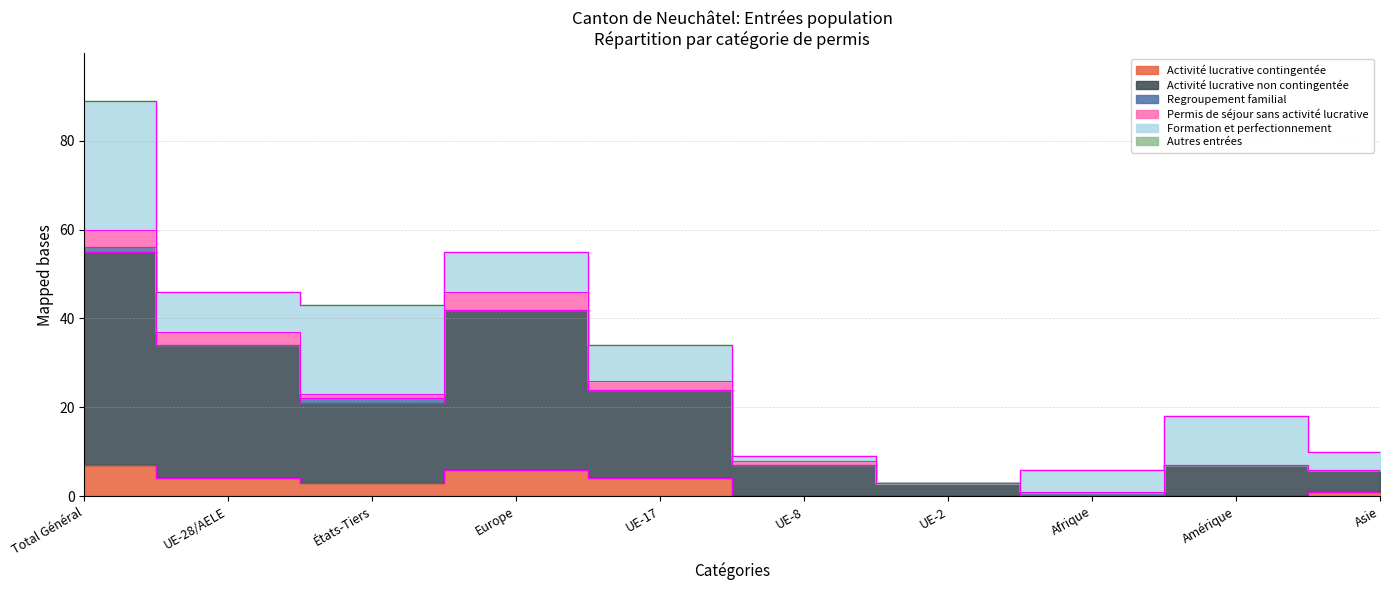

What are all the series names shown in the legend?

Activité lucrative contingentée, Activité lucrative non contingentée, Regroupement familial, Permis de séjour sans activité lucrative, Formation et perfectionnement, Autres entrées